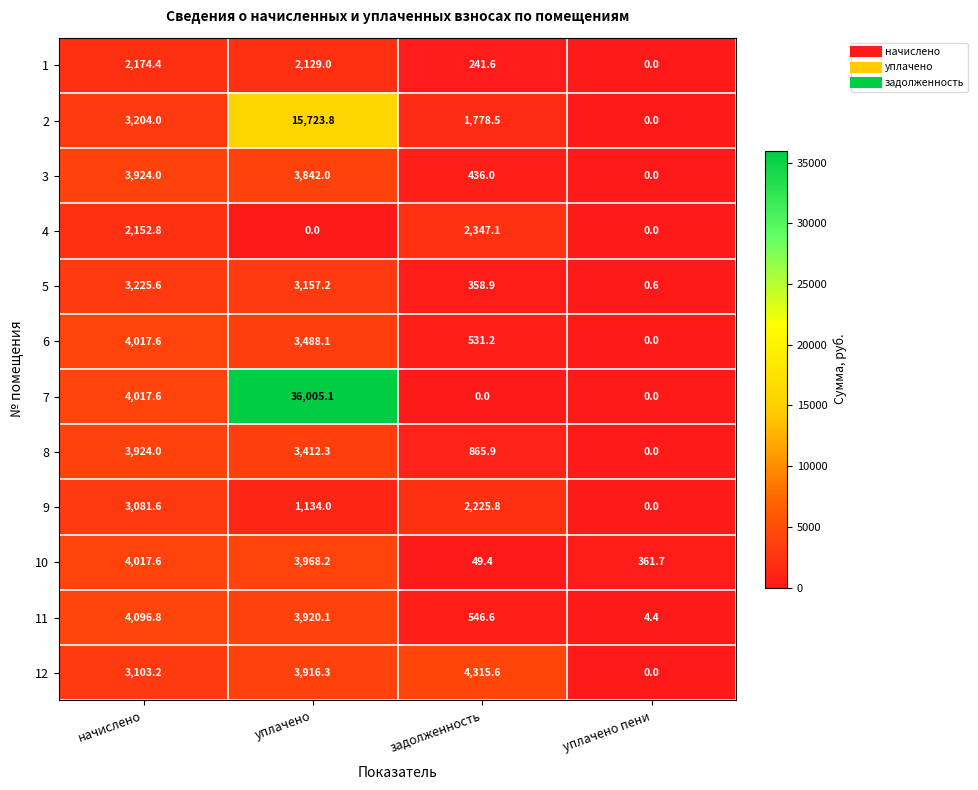

What is the total value across all series at задолженность?

13696.6